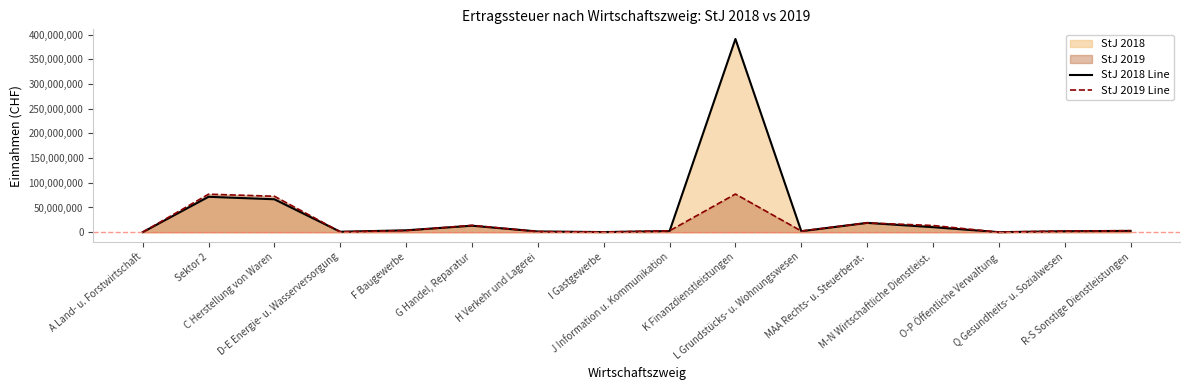

In StJ 2019 Line, how many points are higher than both neighbors (excluding endpoints)?

4